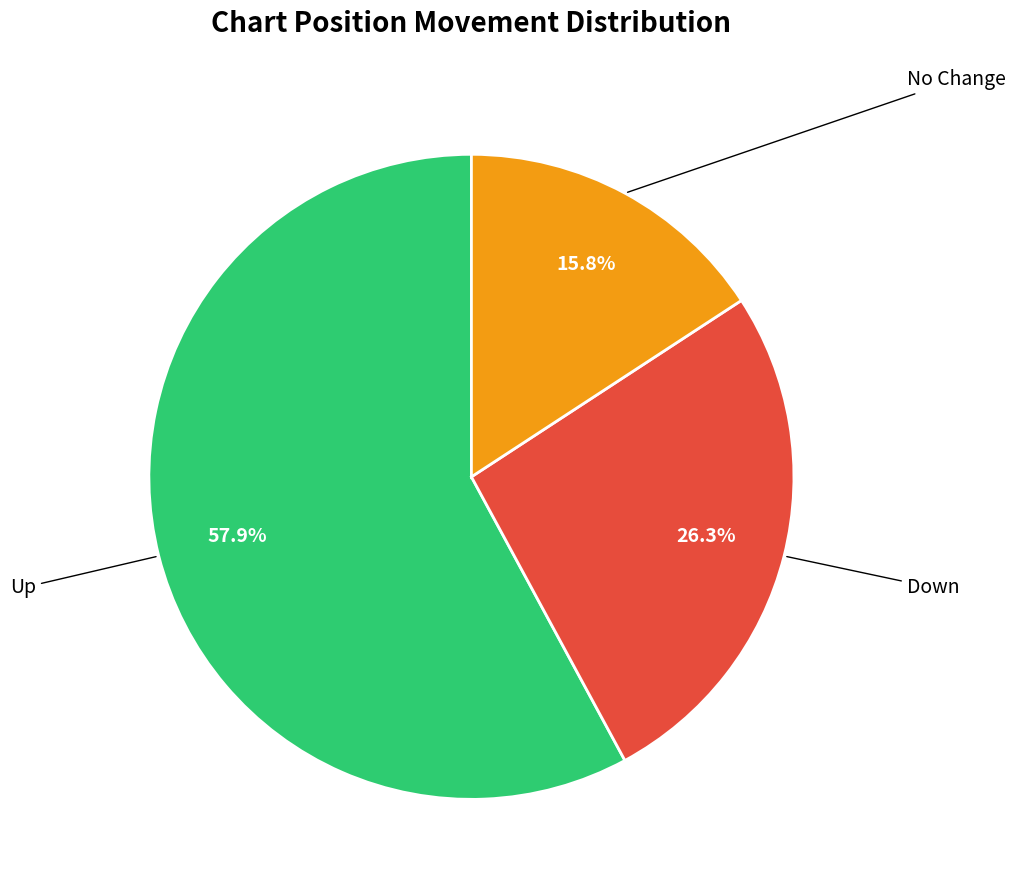

Is there a majority slice in this chart?

Yes